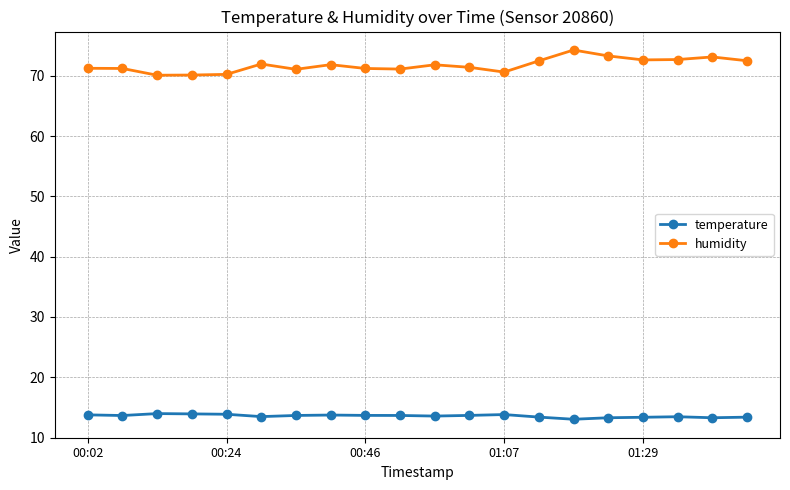

What is the sum of all temperature values?

271.6